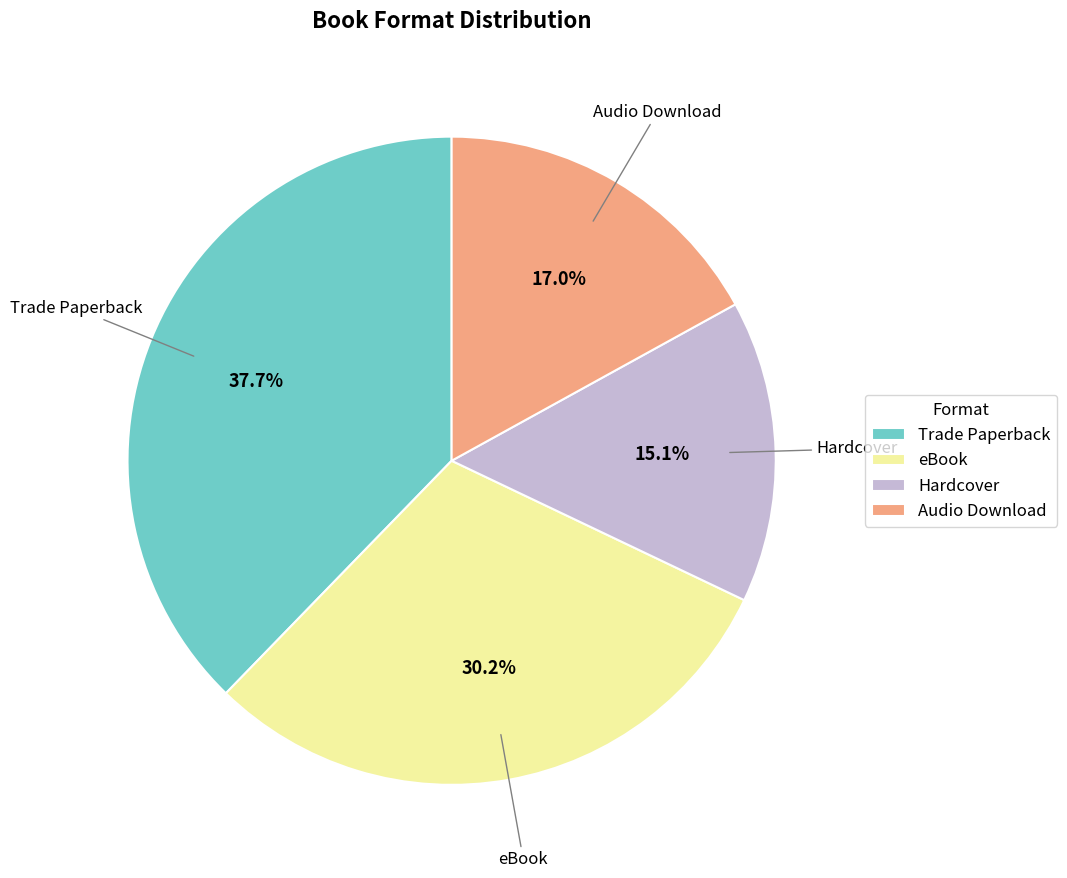

Is there a majority slice in this chart?

No